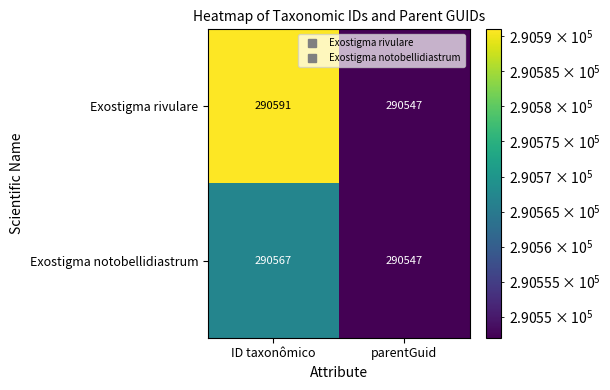

Reading left to right, list all the values displayed in this chart.

Exostigma rivulare: ID taxonômico=290591	parentGuid=290547
Exostigma notobellidiastrum: ID taxonômico=290567	parentGuid=290547